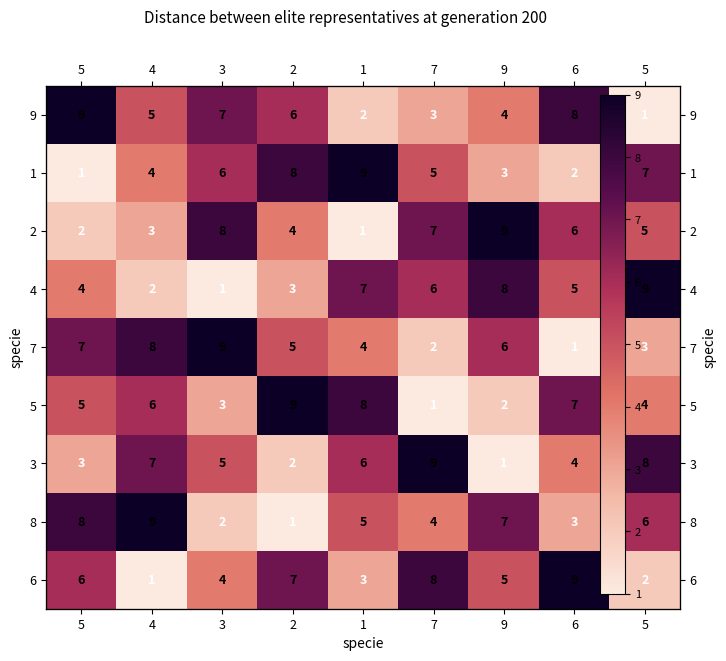

How many 6 values are between 3 and 7?

5